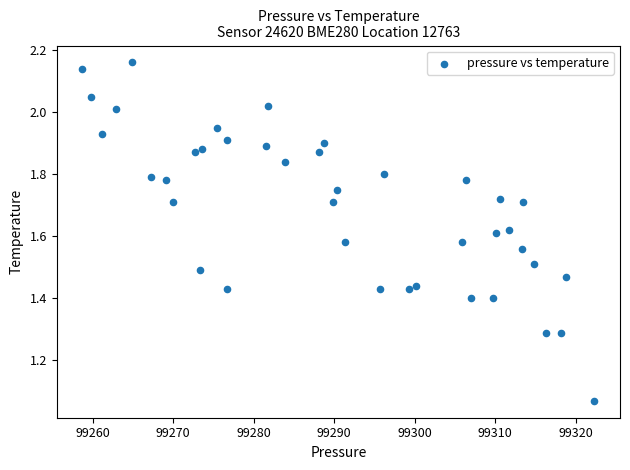

What is the range of X values (max minus min)?

63.6